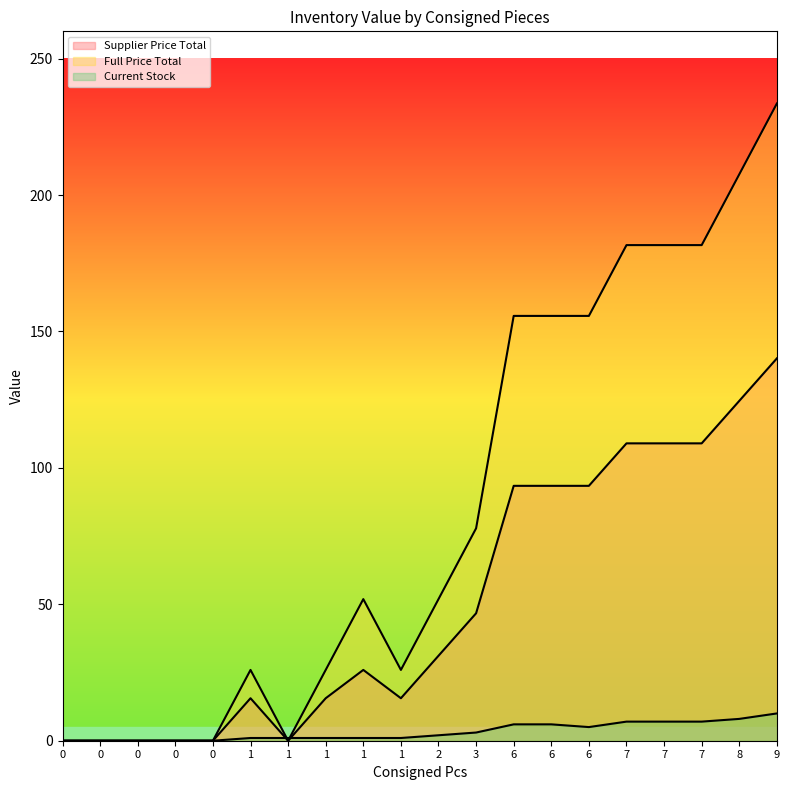

What is the difference between the maximum and minimum values in the Supplier Price Total series?

140.1